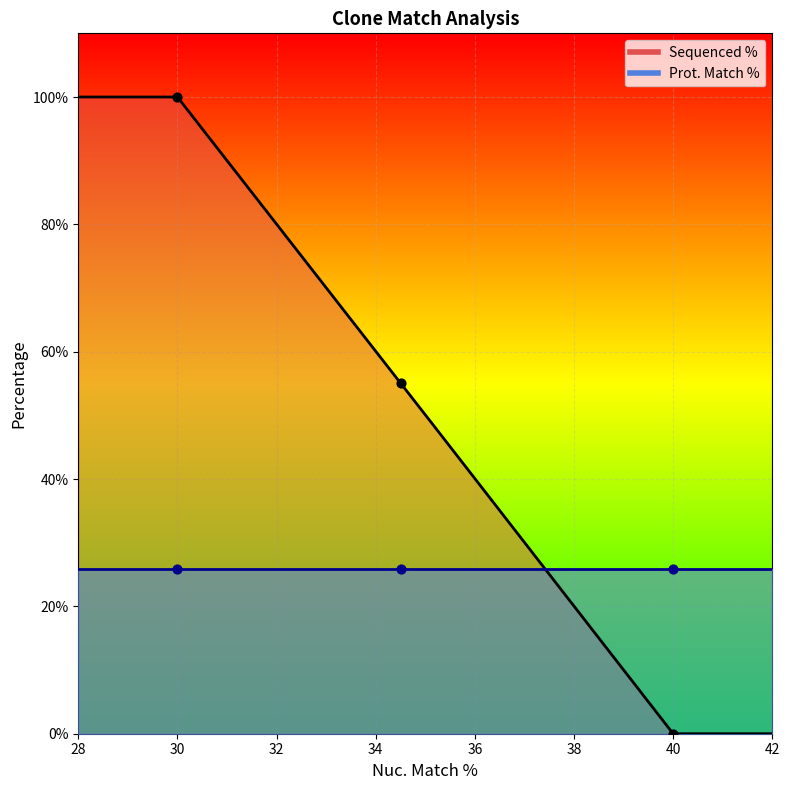

What are all the series names shown in the legend?

Sequenced %, Prot. Match %